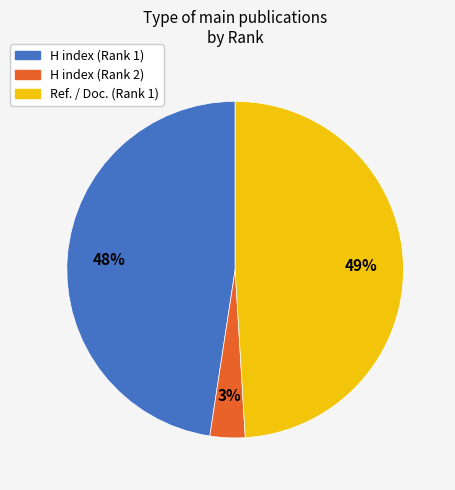

Is it true that H index (Rank 1) is 48% of the pie?

True